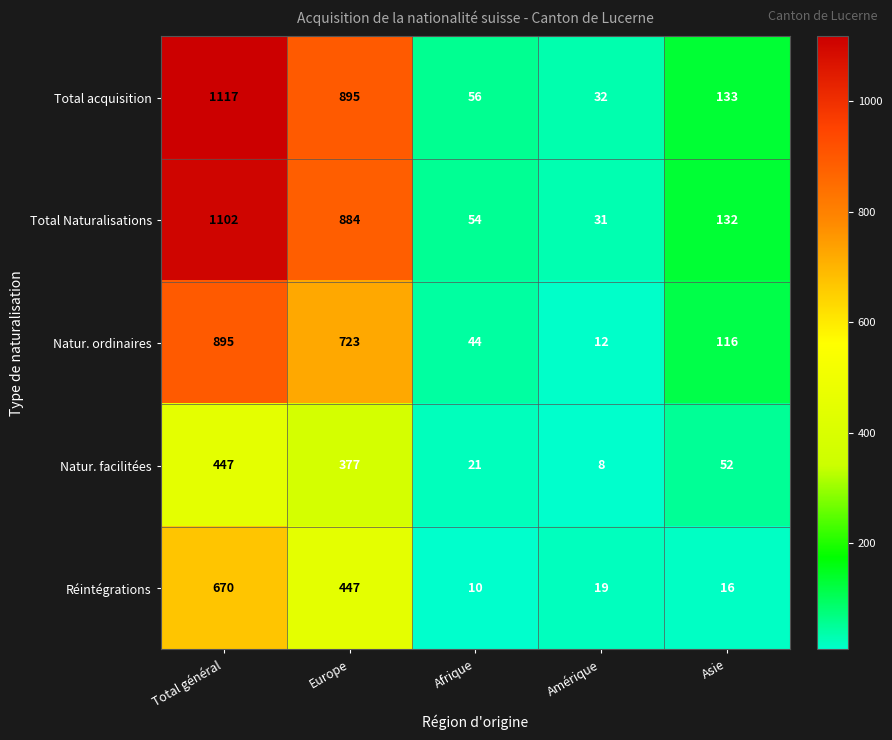

Is it true that Natur. facilitées equals 377 at Europe?

True